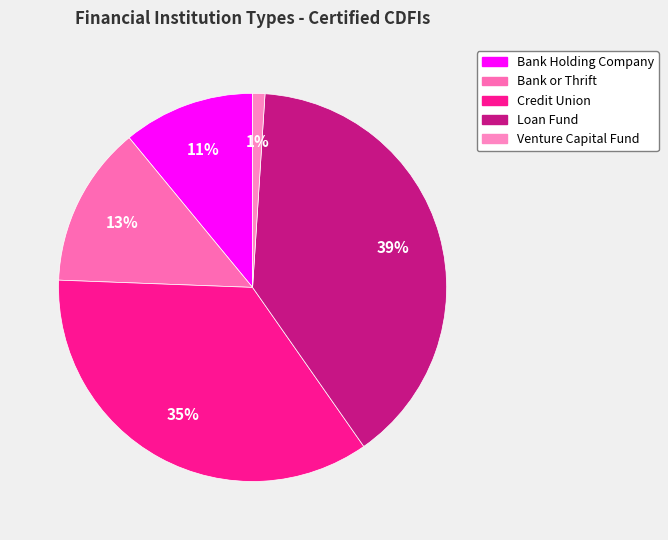

To the nearest percent, what is the average slice percentage?

20%